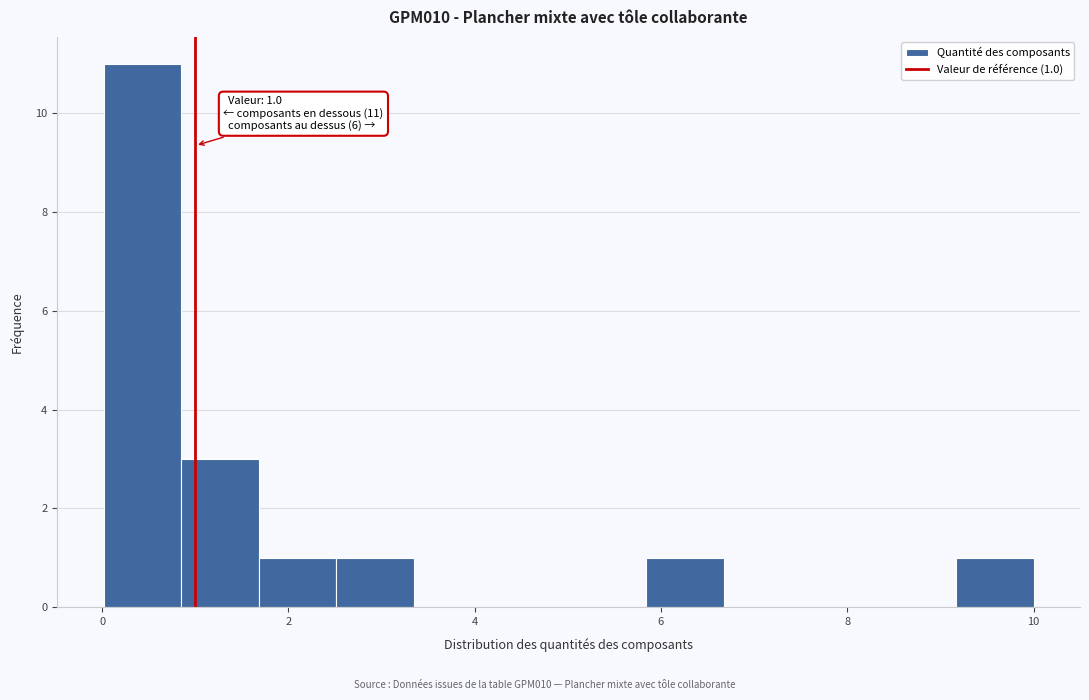

Over which range of the x-axis is the bar tallest?

0.0 to 0.8